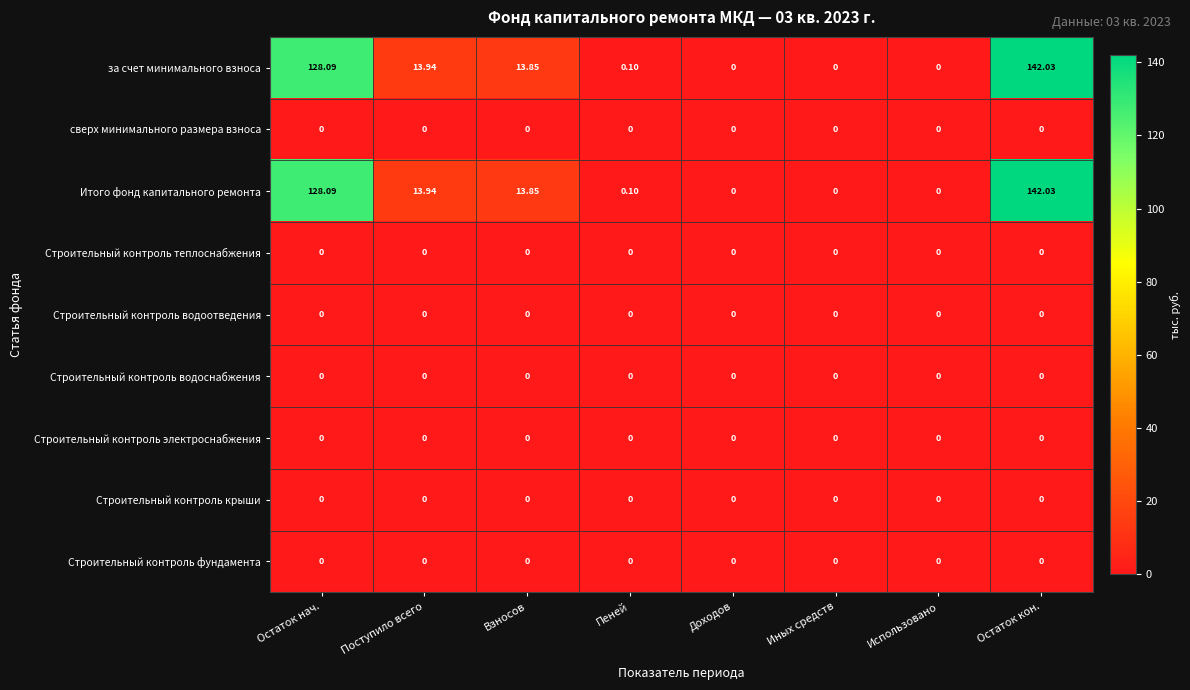

At which category is the sum across all series the highest?

Остаток кон.